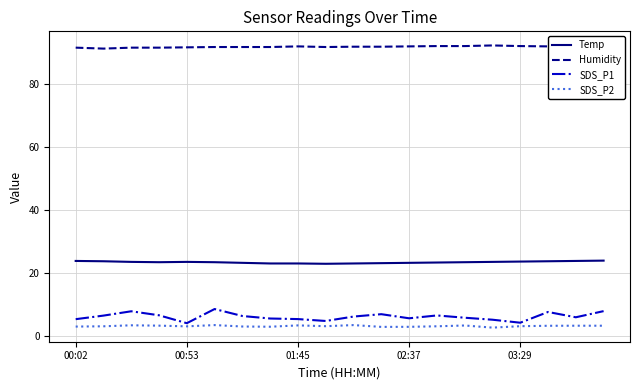

Does the chart display data point markers on the line(s)?

No